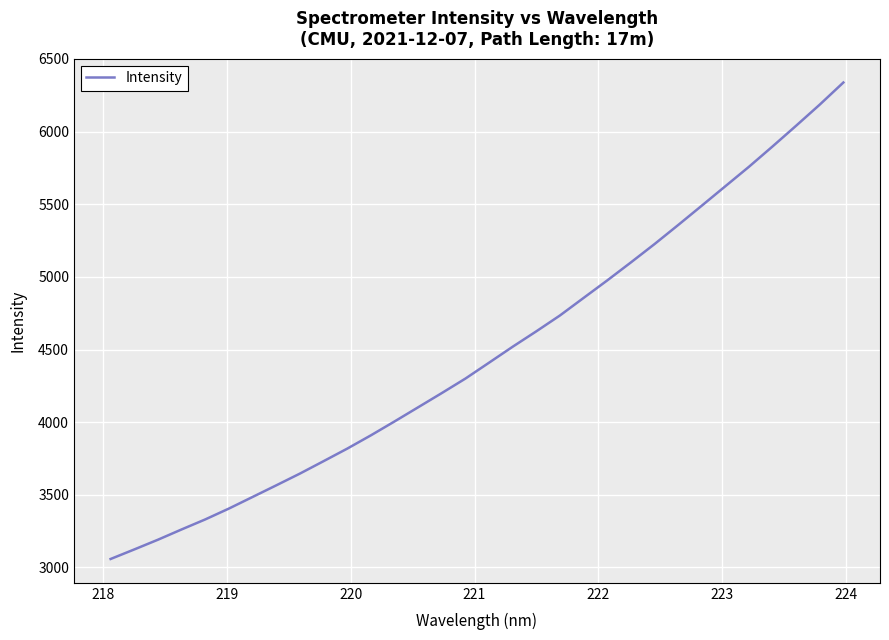

What is the difference between the maximum and minimum values?

3279.4